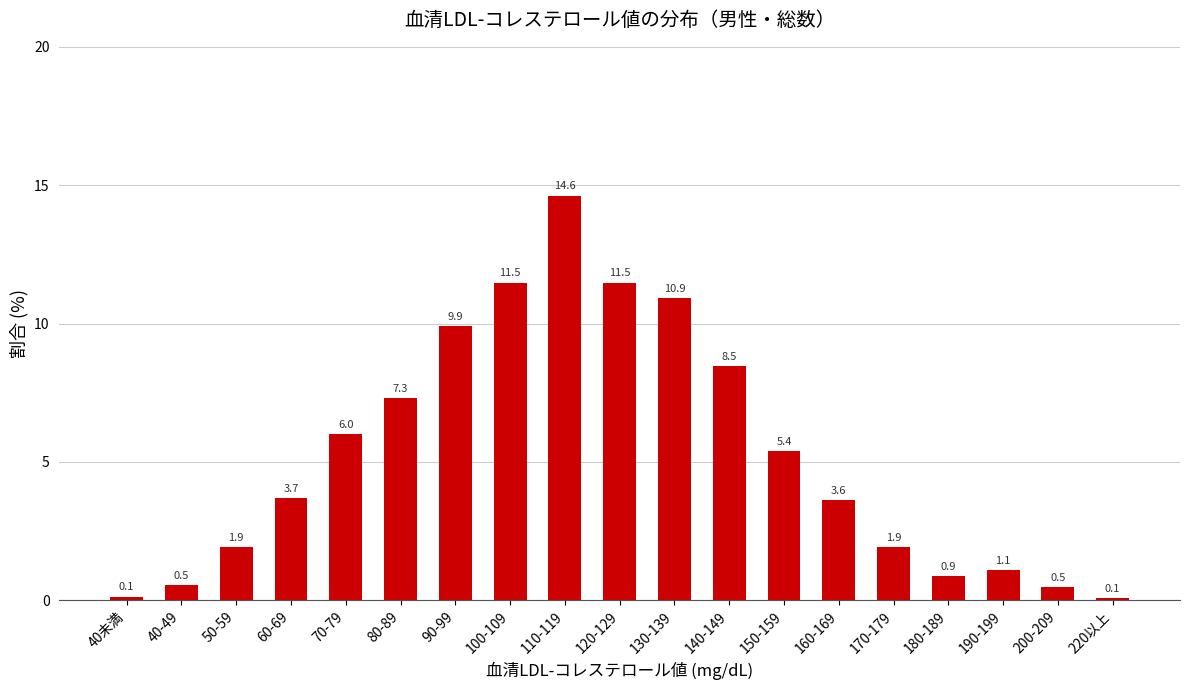

The chart shows a value of 6.0 at 70-79. True or false?

True